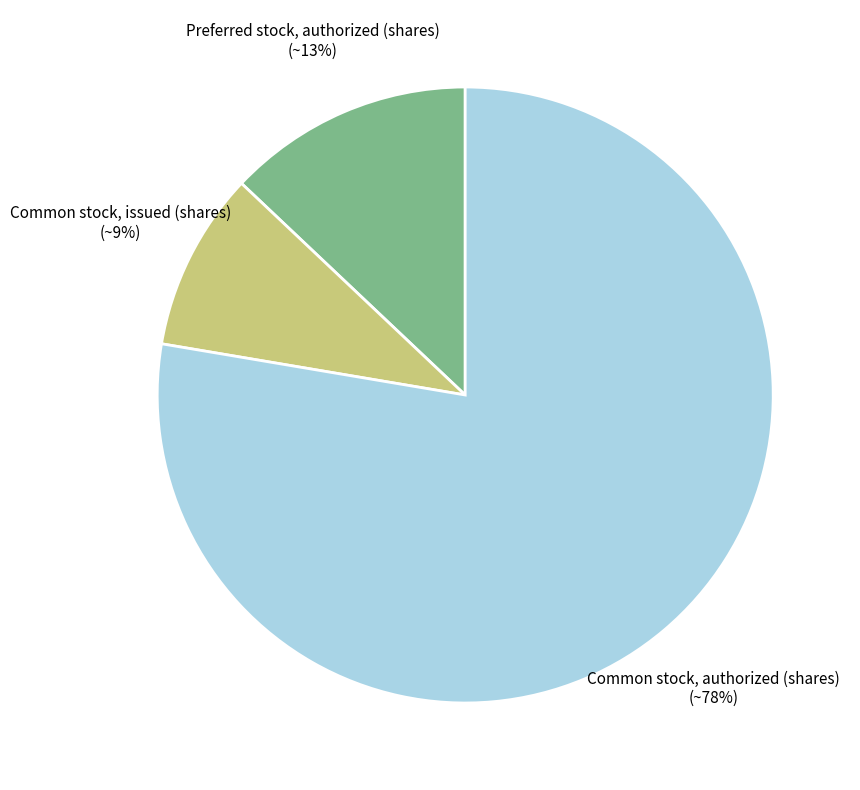

Is there a majority slice in this chart?

Yes